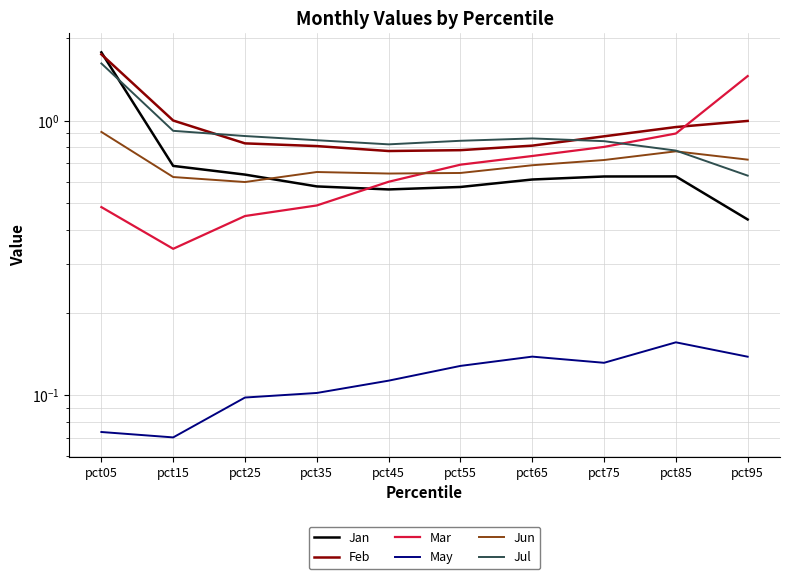

Is it true that Feb equals 1.7 at pct05?

True